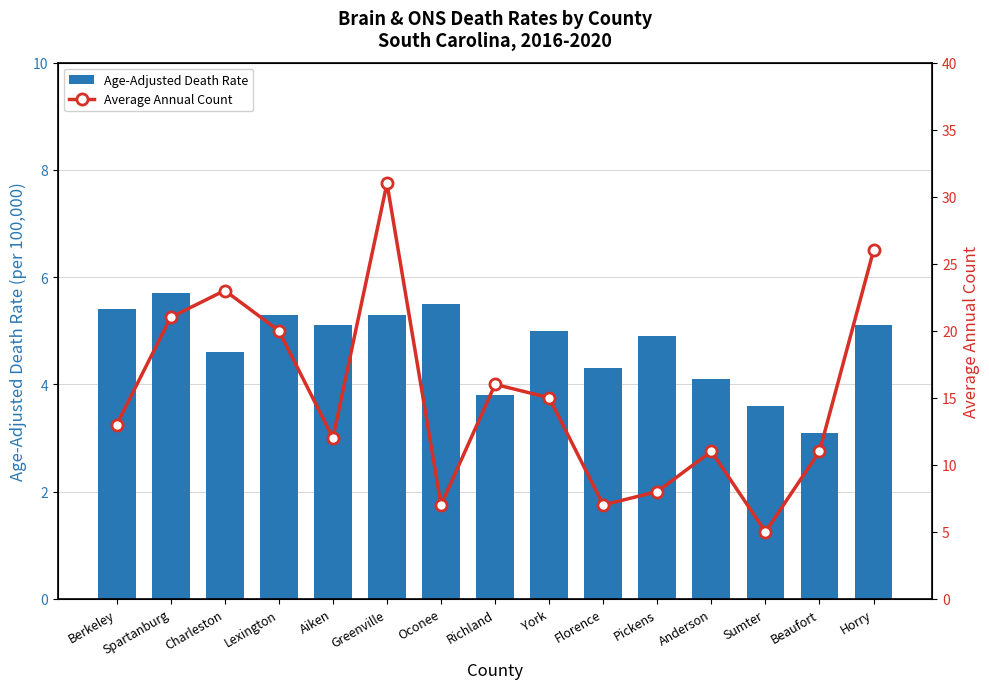

What is the average value of the Average Annual Count series?

15.1